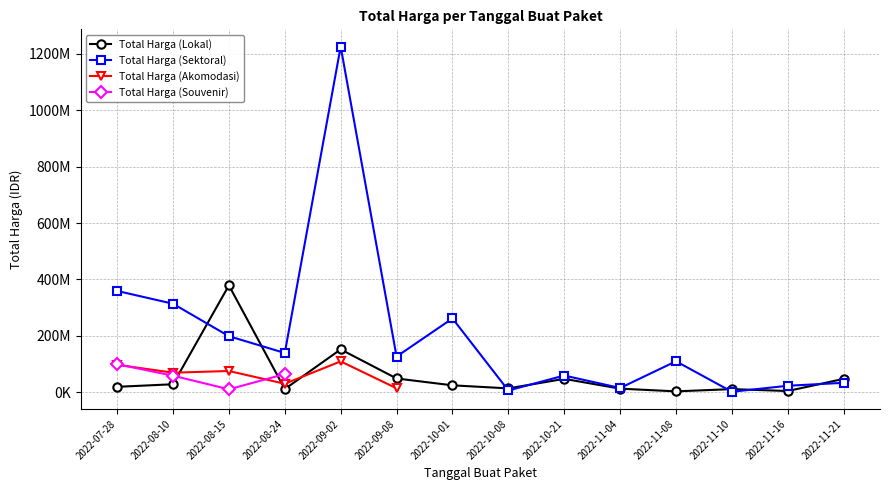

At which label does Total Harga (Sektoral) reach its peak?

2022-09-02